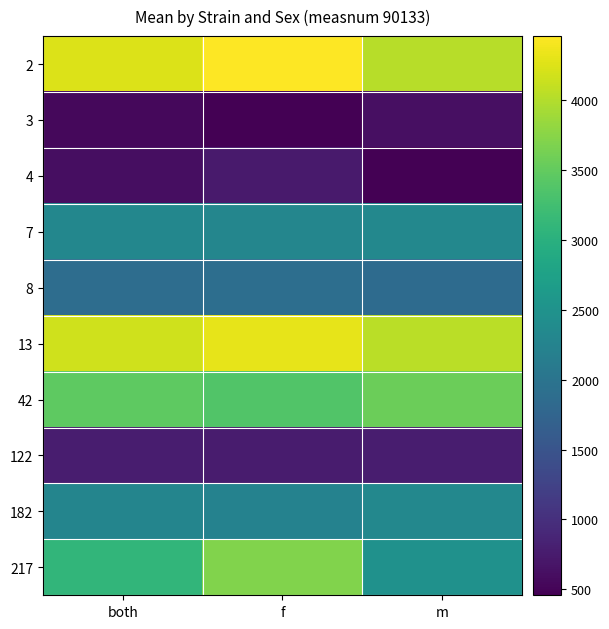

What is the minimum value shown in the chart?

457.2